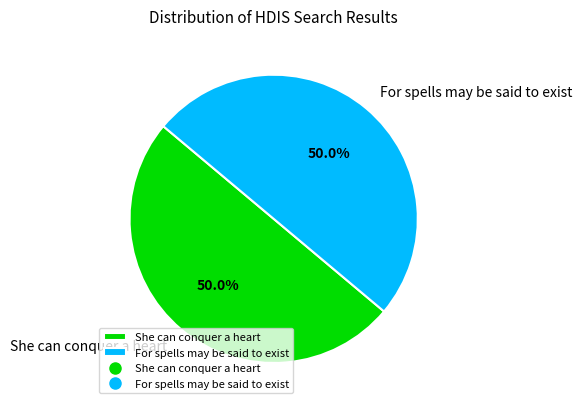

Is it true that For spells may be said to exist is 65% of the pie?

False